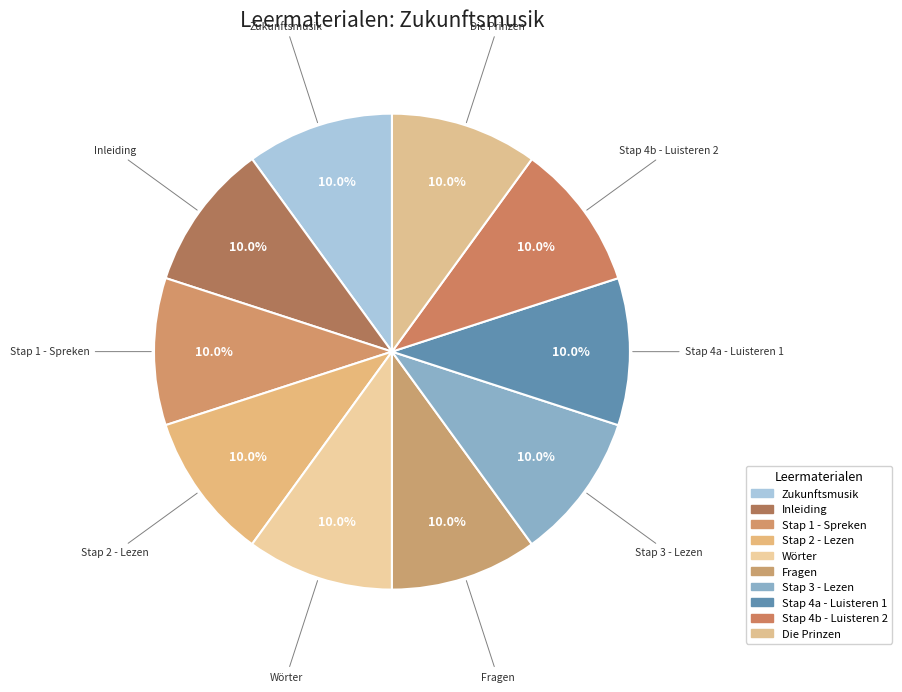

Is it true that Stap 4a - Luisteren 1 is 1% of the pie?

False